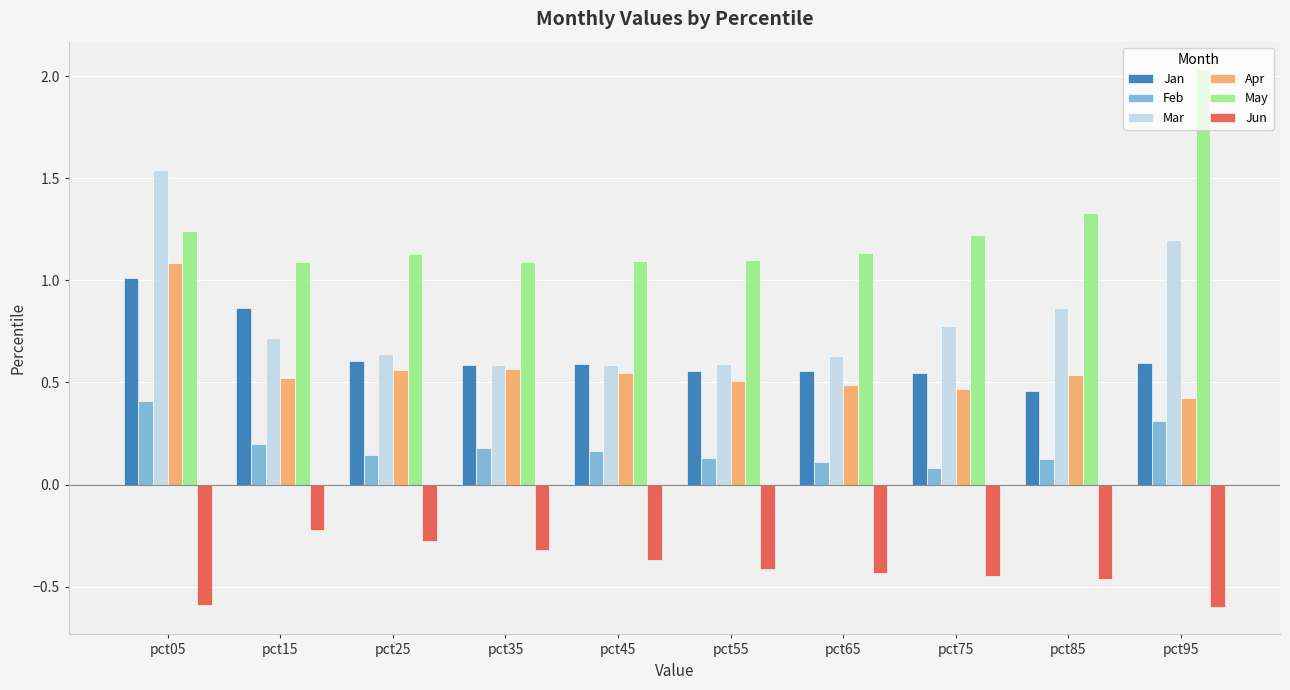

Which category has the highest value across all series?

pct95